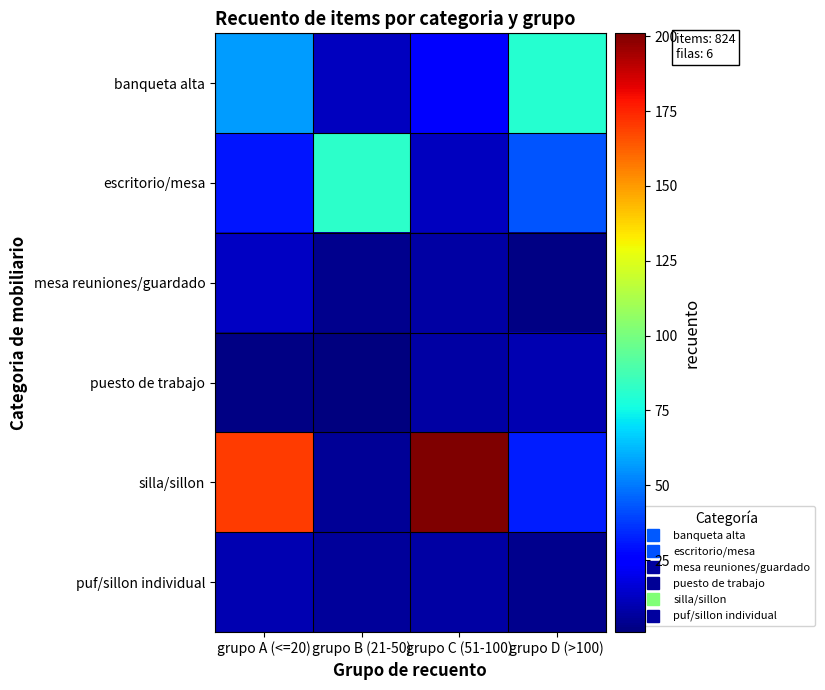

Which series has the widest spread of values?

silla/sillon